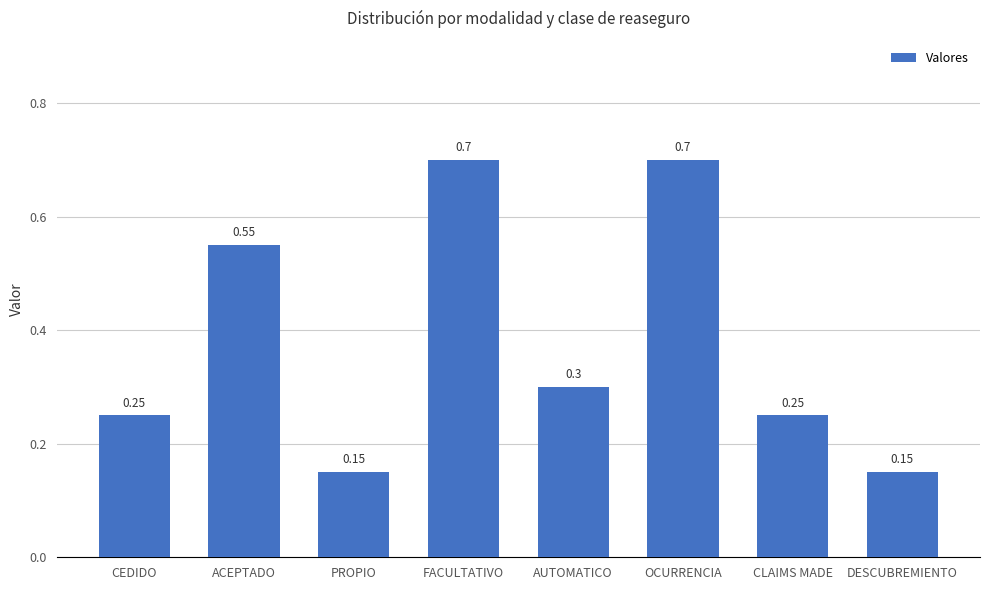

What is the label of the 7th bar from the right?

ACEPTADO